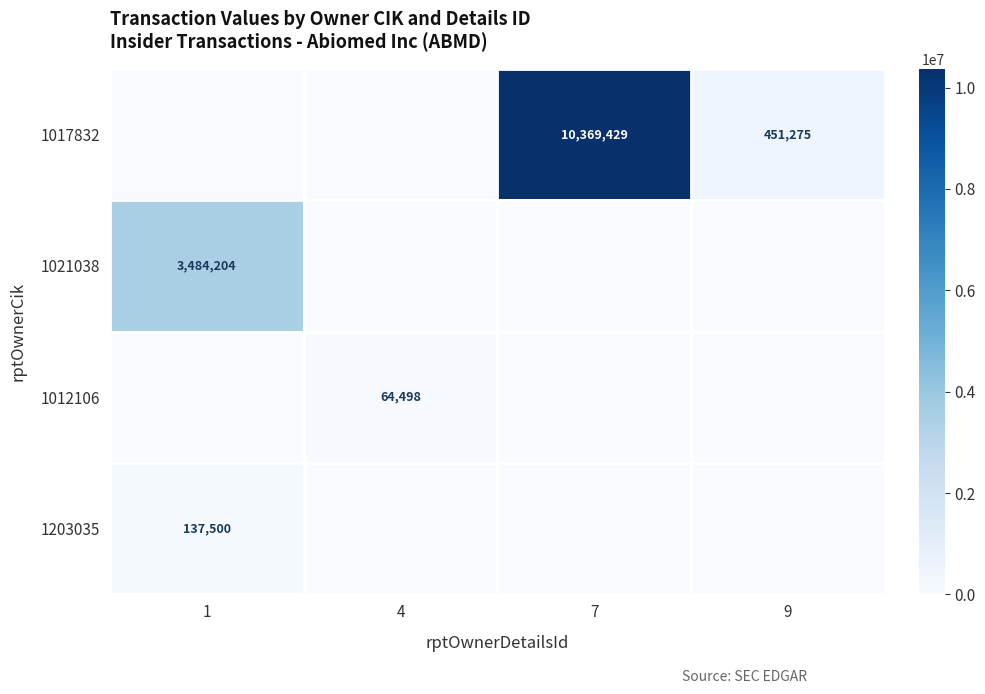

Is it true that 1017832 equals 14532954 at 7?

False